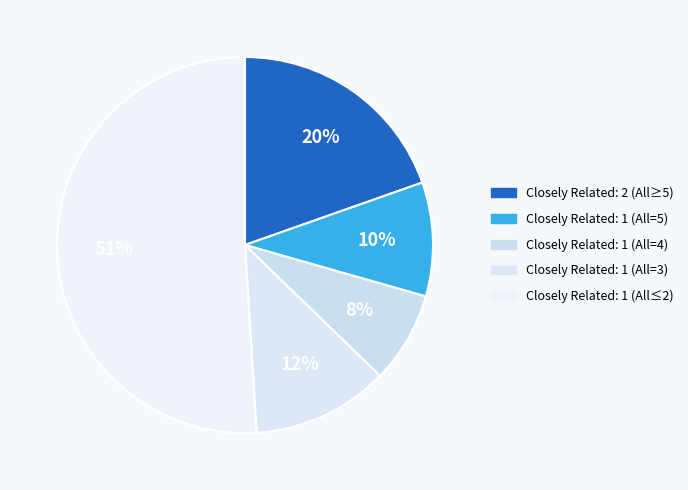

To the nearest percent, what is the average slice percentage?

20%